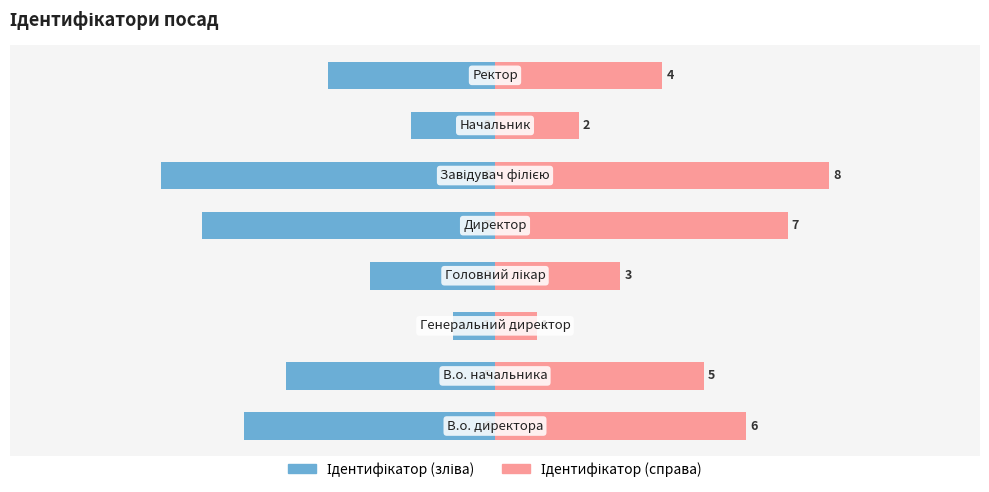

Which series has the widest spread of values?

Ідентифікатор